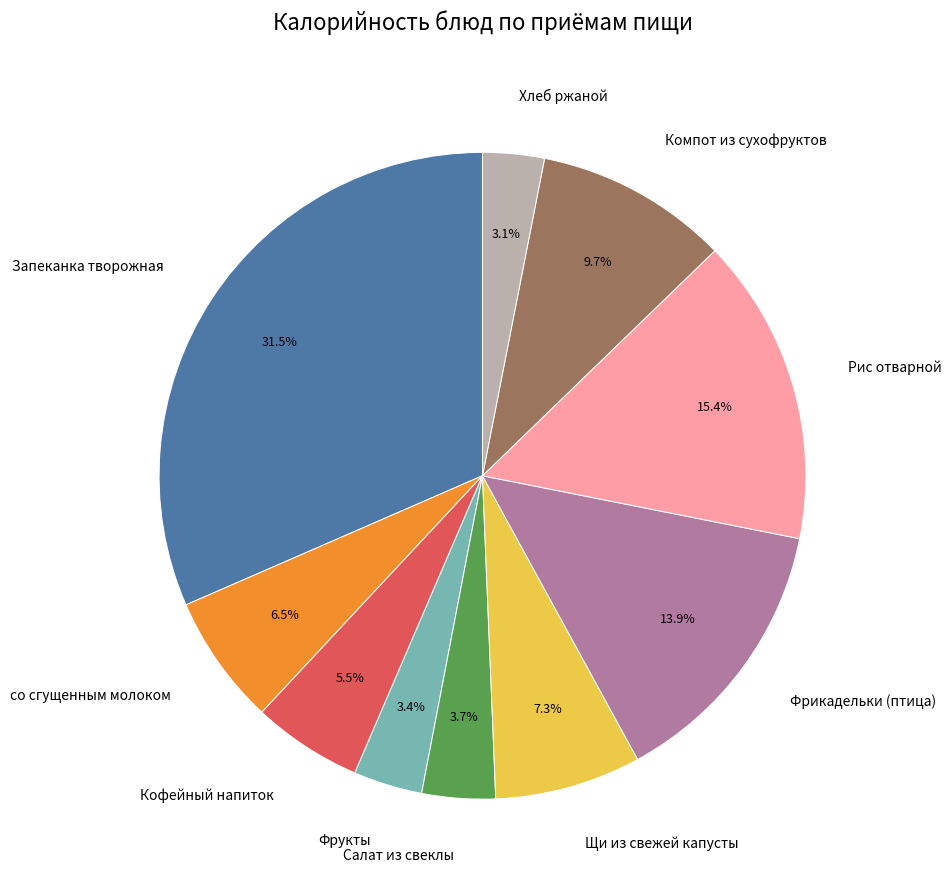

Do Запеканка творожная and Кофейный напиток together represent more than half of the pie?

No